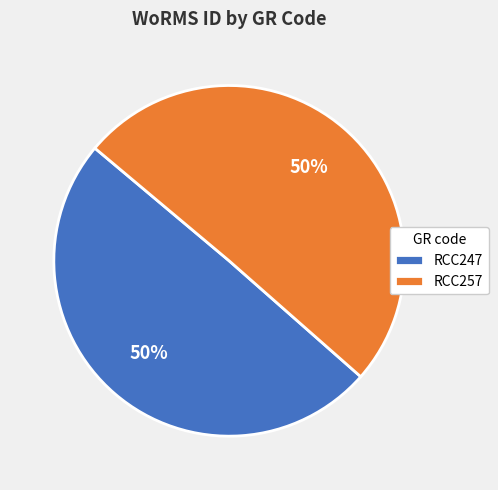

Approximately how many times larger is the value at RCC247 compared to RCC257?

1.0